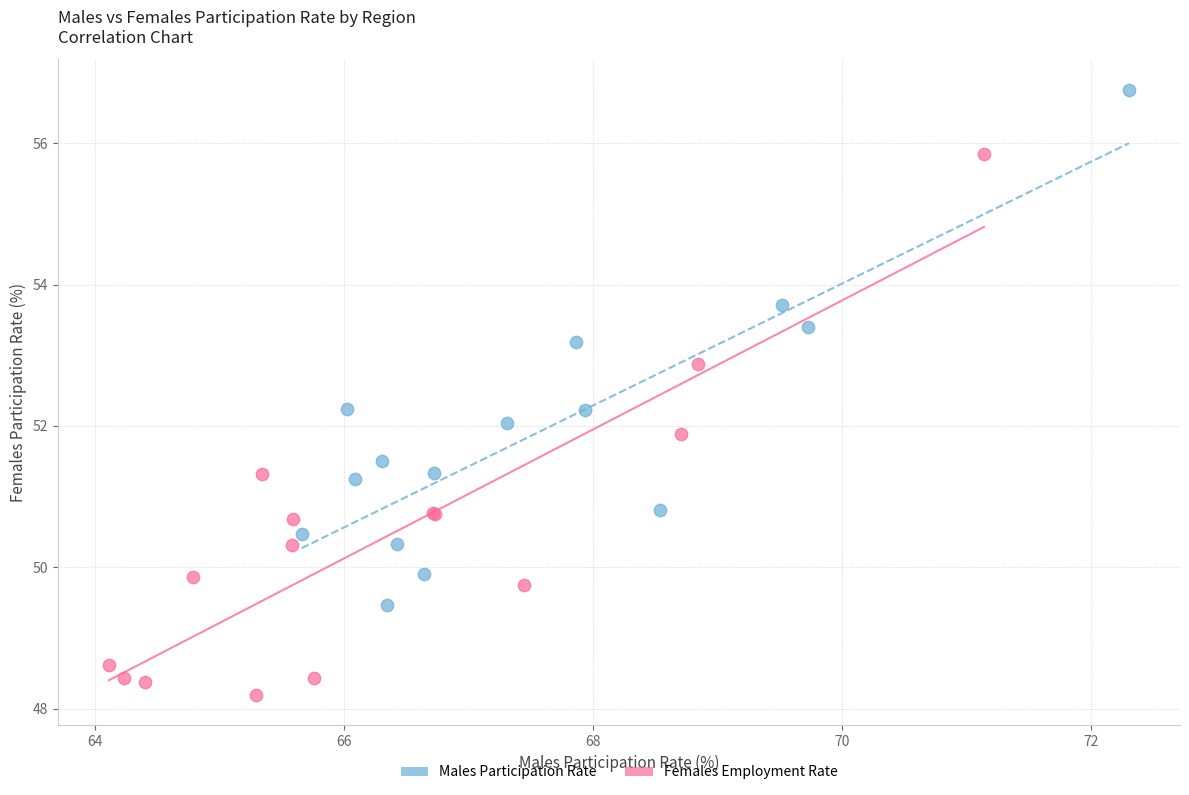

Which series has the widest spread of Y values?

Females Employment Rate